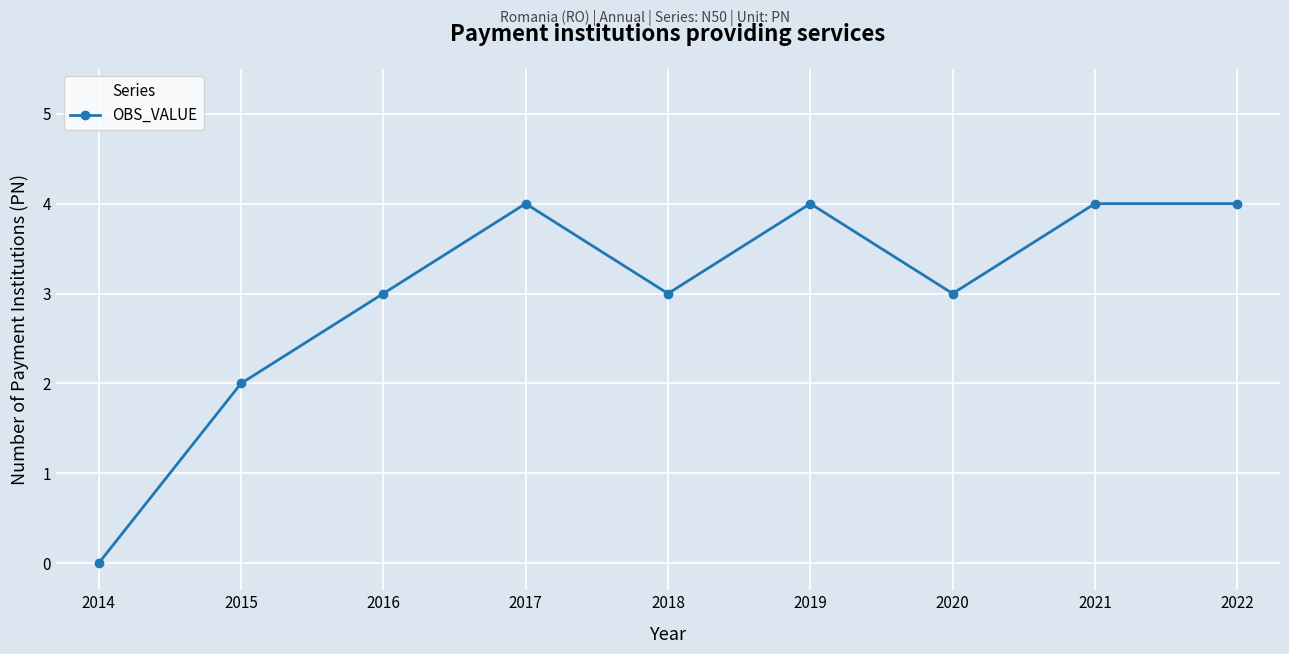

Which has a higher value, 2017 or 2015?

2017